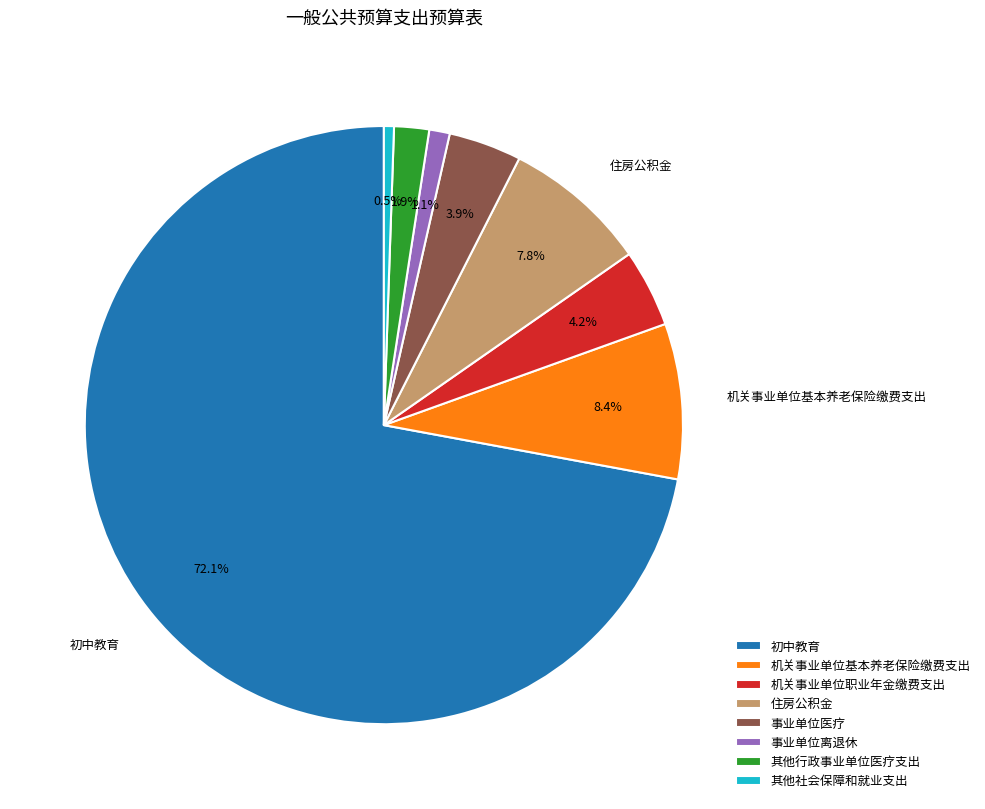

How much of the chart is everything except 其他行政事业单位医疗支出?

98.1%